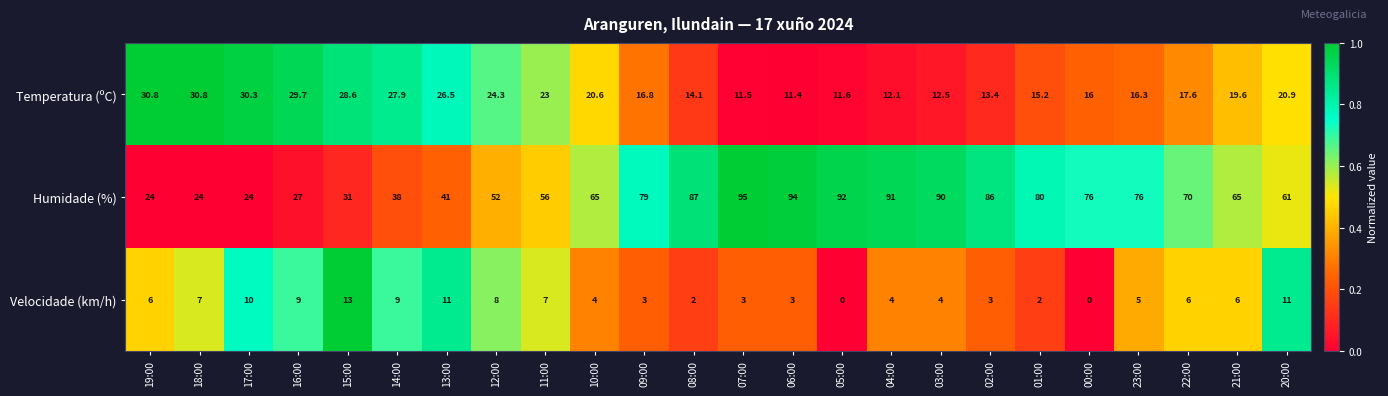

What is the spread (max minus min) of values at 17:00?

20.3